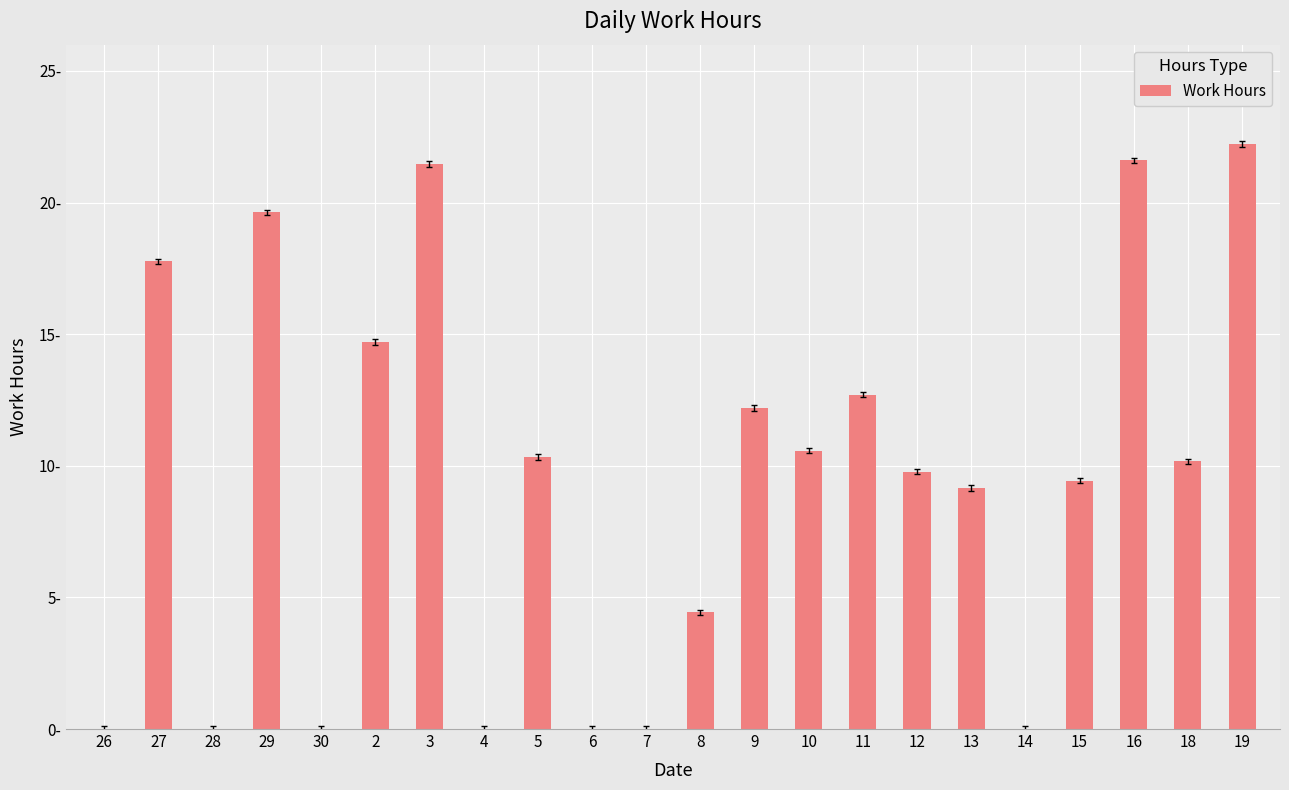

What is the sum of all values?

206.2